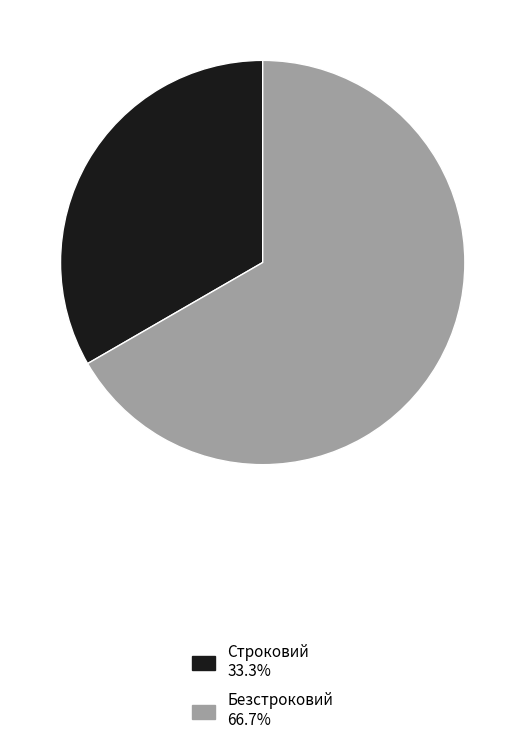

Is the sum of Строковий and Безстроковий greater than half?

Yes